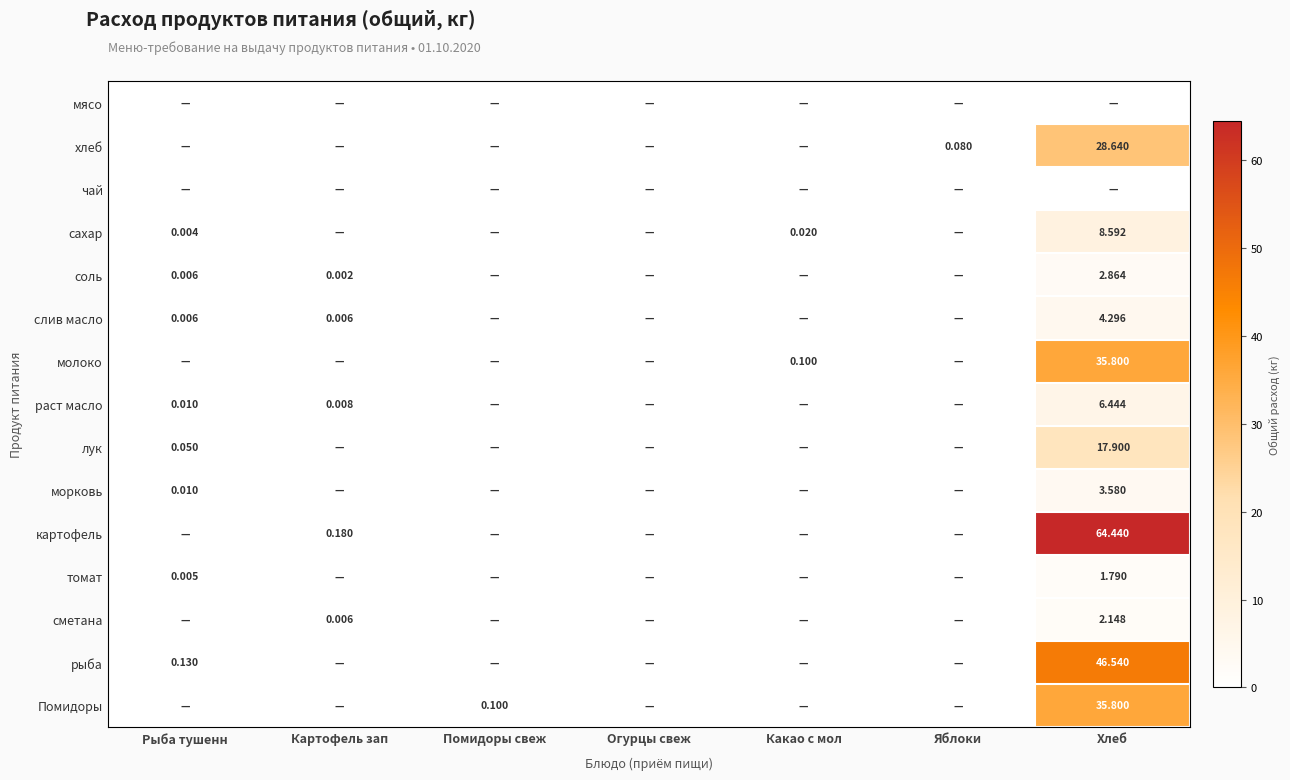

Which series has the largest range (max minus min)?

картофель